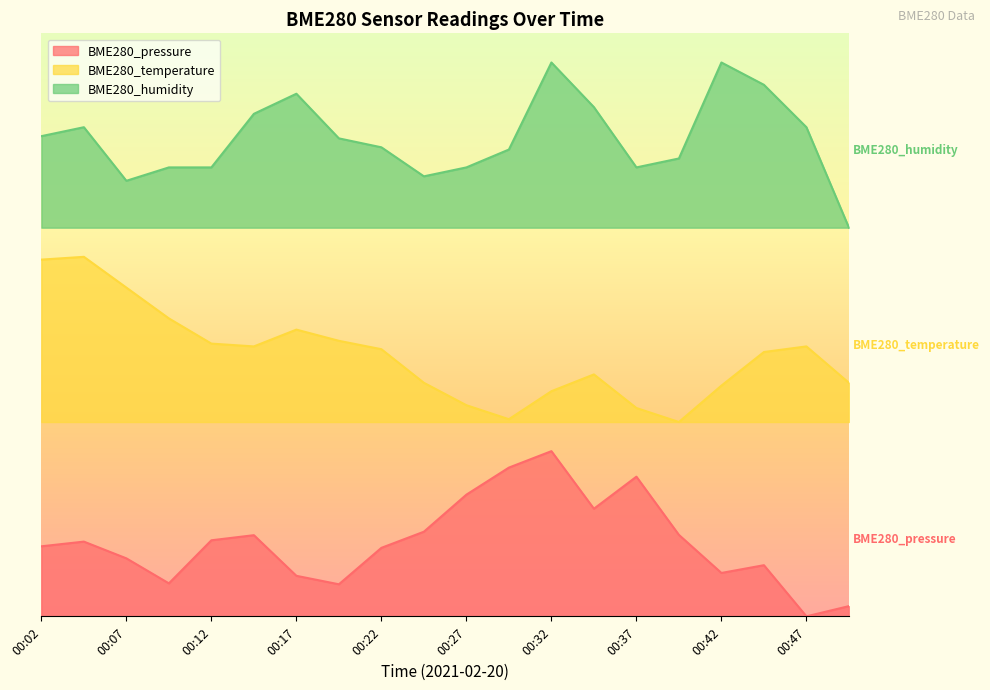

Does the chart have visible grid lines?

No